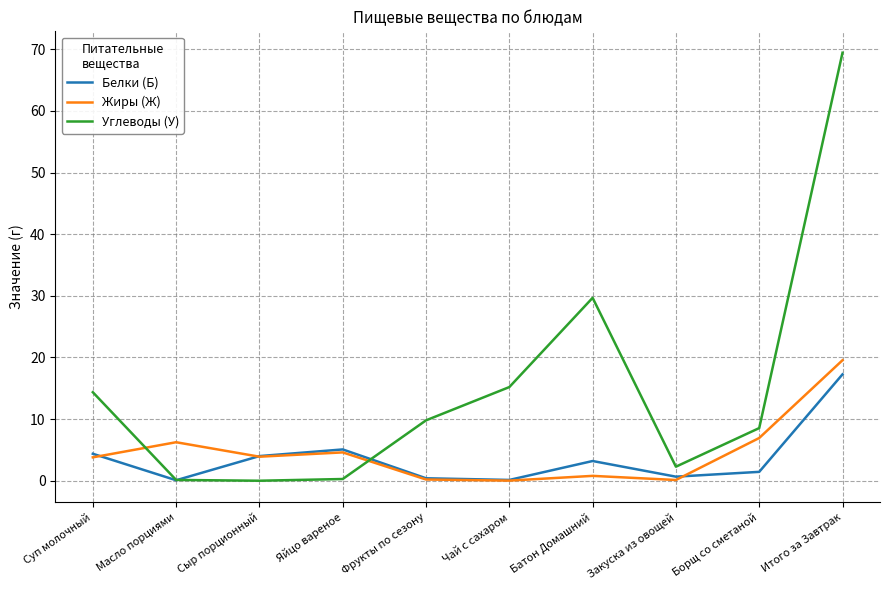

The Углеводы (У) series shows 6.5 at Суп молочный. True or false?

False